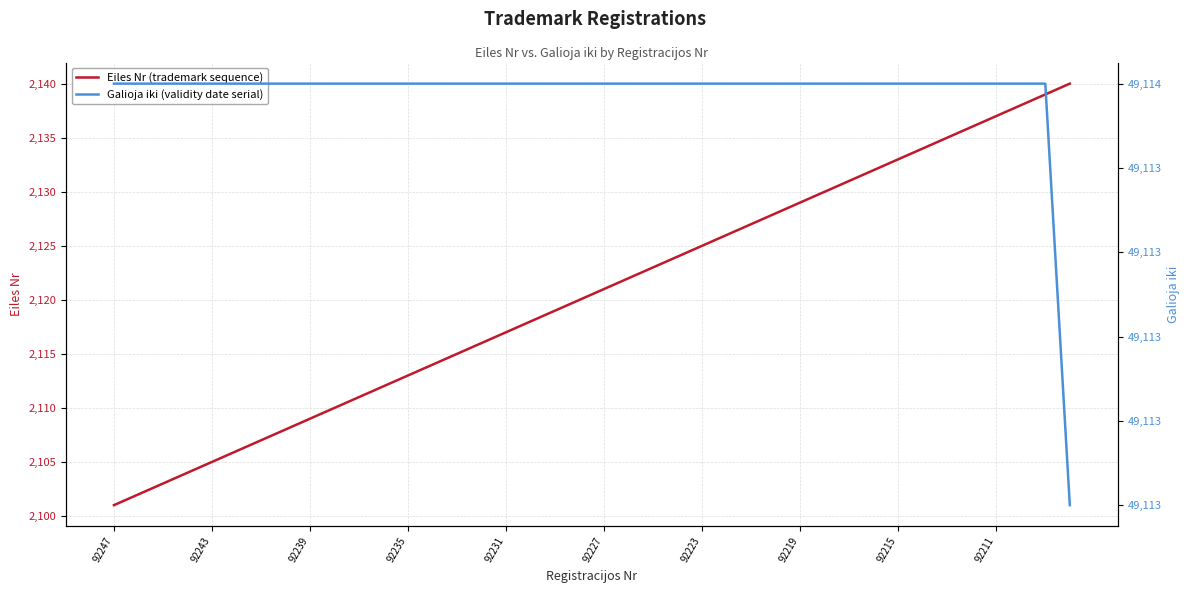

Reading left to right, what are all the values shown in this chart?

Eiles Nr (trademark sequence): 2101	2102	2103	2104	2105	2106	2107	2108	2109	2110	2111	2112	2113	2114	2115	2116	2117	2118	2119	2120	2121	2122	2123	2124	2125	2126	2127	2128	2129	2130	2131	2132	2133	2134	2135	2136	2137	2138	2139	2140
Galioja iki (validity date serial): 49114	49114	49114	49114	49114	49114	49114	49114	49114	49114	49114	49114	49114	49114	49114	49114	49114	49114	49114	49114	49114	49114	49114	49114	49114	49114	49114	49114	49114	49114	49114	49114	49114	49114	49114	49114	49114	49114	49114	49113